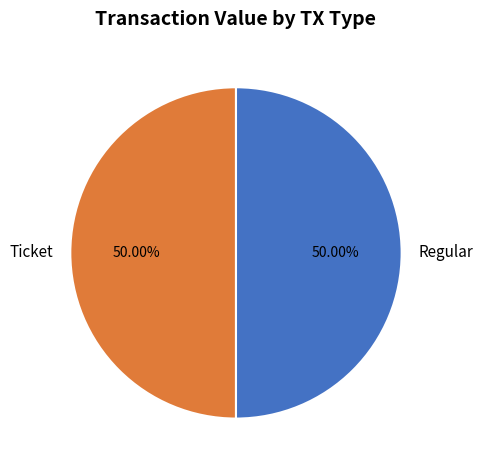

Approximately how many times larger is the value at Regular compared to Ticket?

1.0